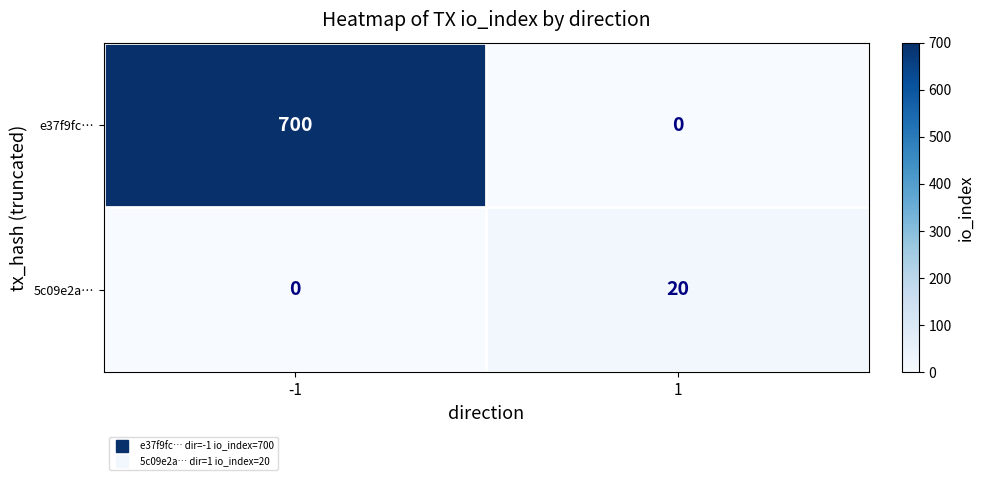

At which category is the sum across all series the highest?

-1